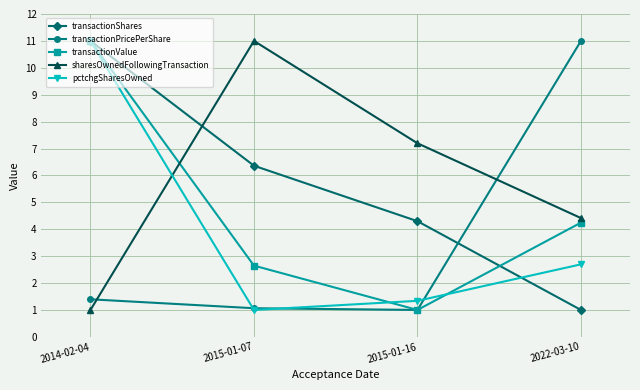

What is the label of the 4th point from the right?

2014-02-04